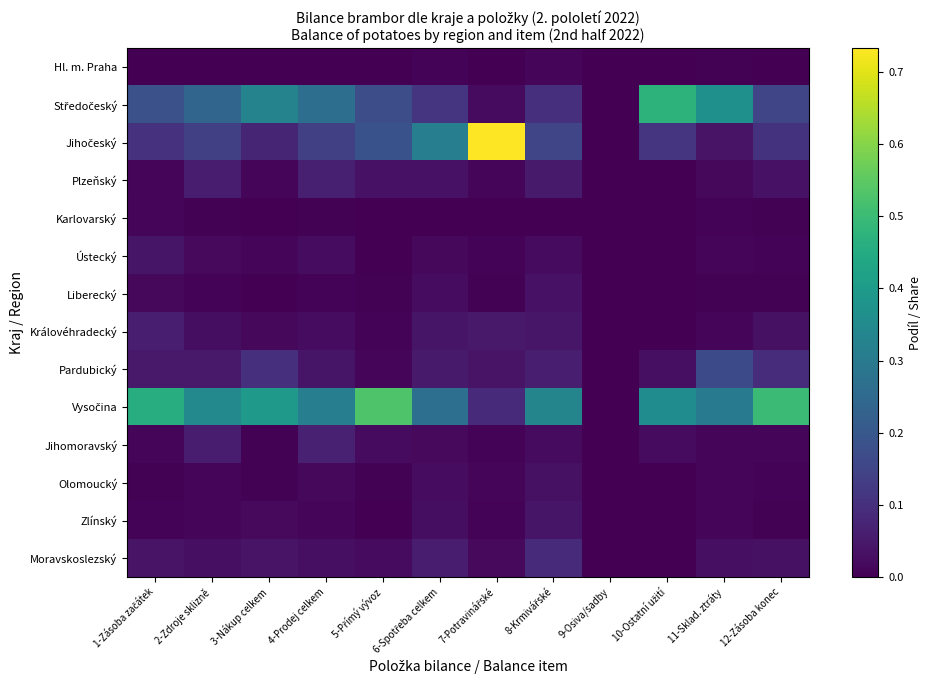

Which series has the largest total across all categories?

Vysočina